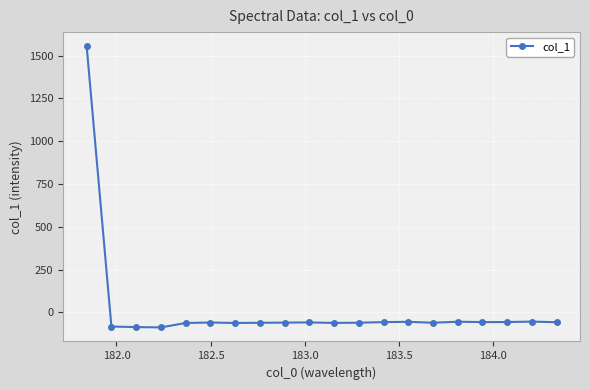

True or false: the data has more than 0 interior local peaks.

True